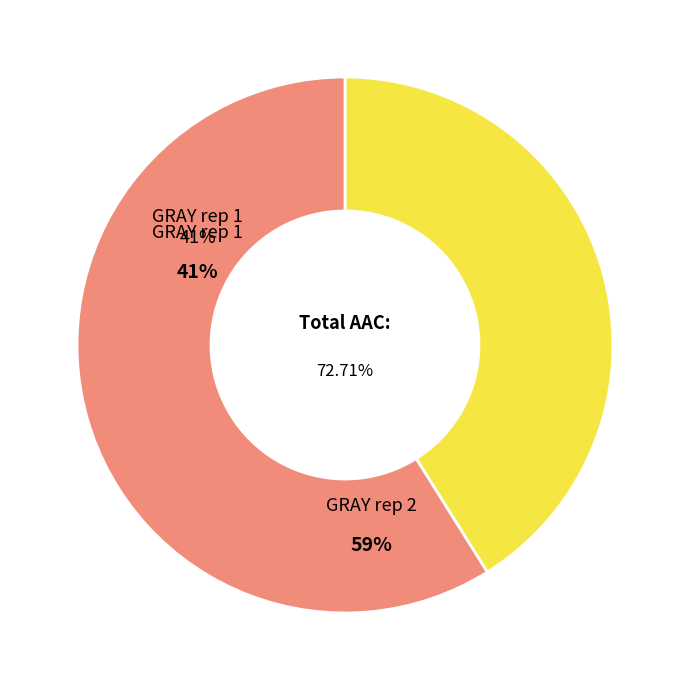

Combined, what portion of the pie is GRAY rep 1 and GRAY rep 2?

100.0%